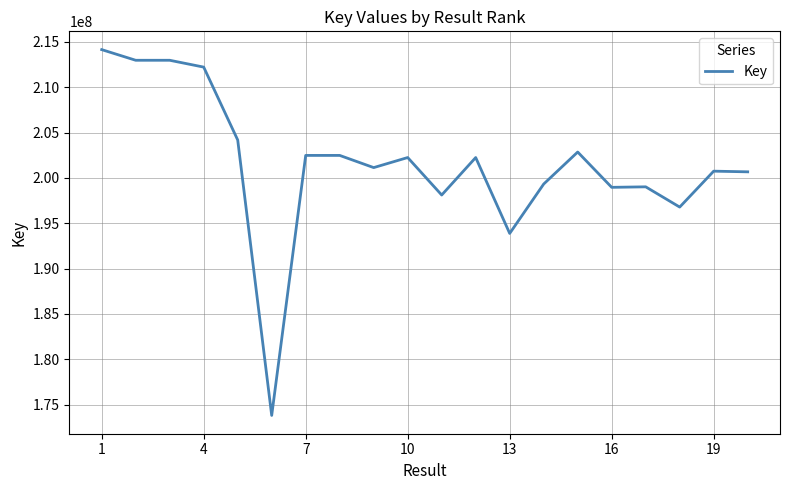

Does the chart have visible grid lines?

Yes